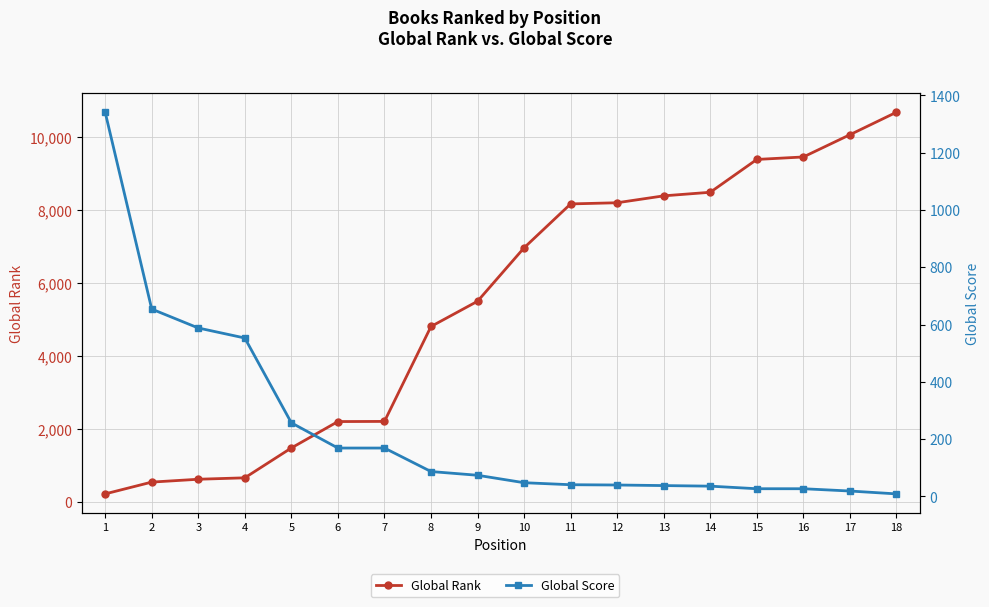

Count the number of data series in this chart.

2